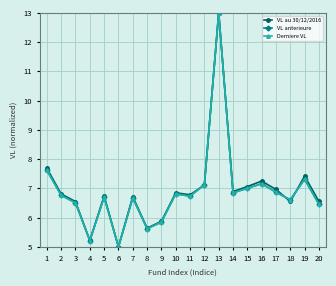

What is the value of the VL anterieure point at the 5th from the left?

6.7